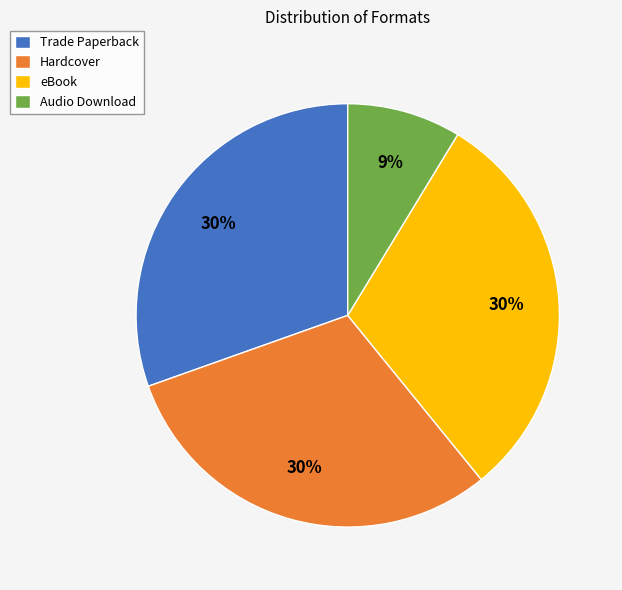

Is there any slice that represents more than half of the pie?

No